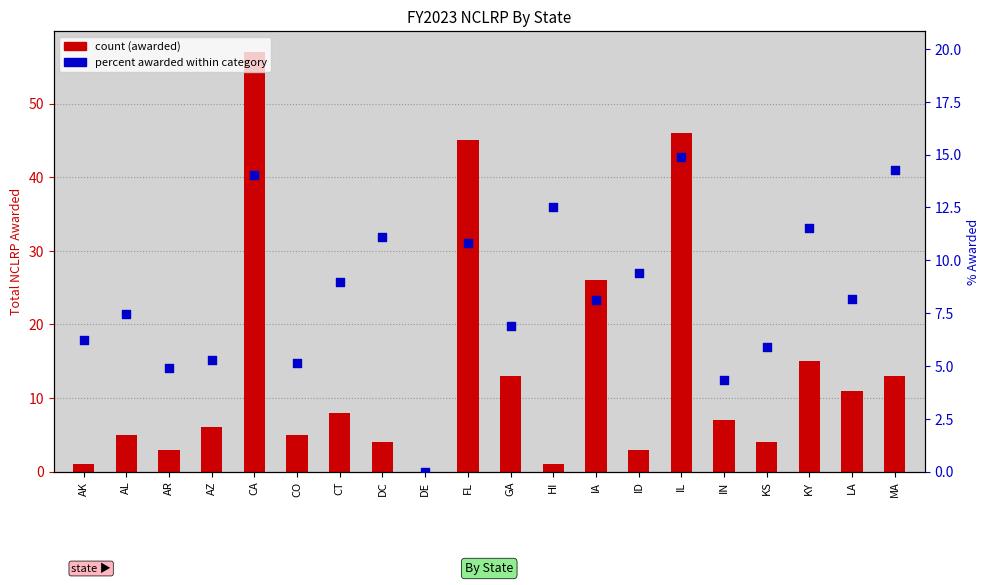

What is the total value across all series at KS?

9.9